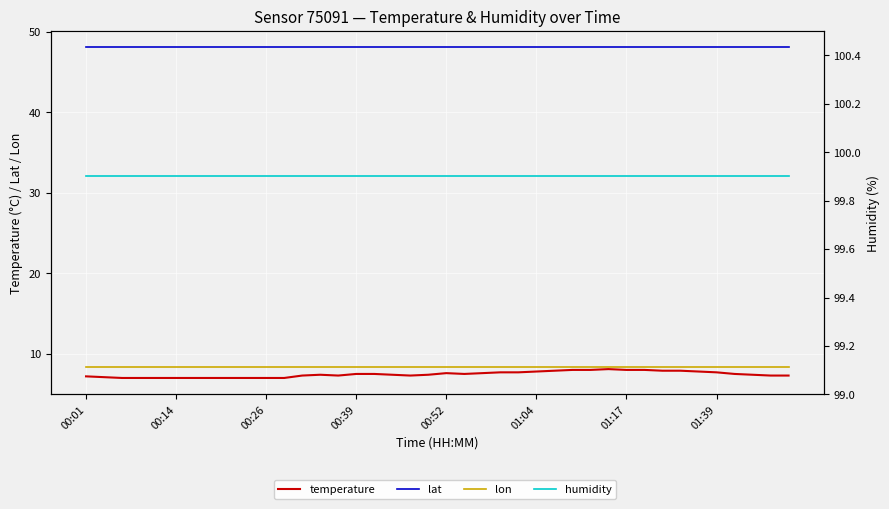

Rank the series by their maximum value, from highest to lowest.

humidity, lat, lon, temperature